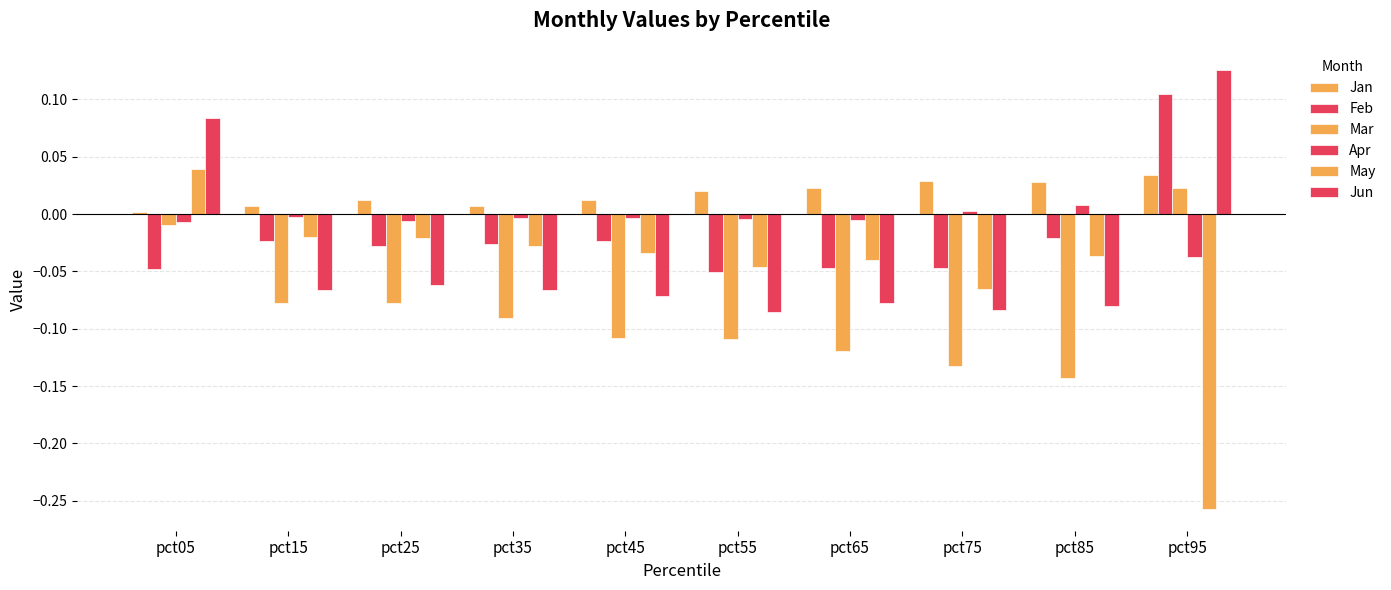

What is the average value of the Mar series?

-0.1